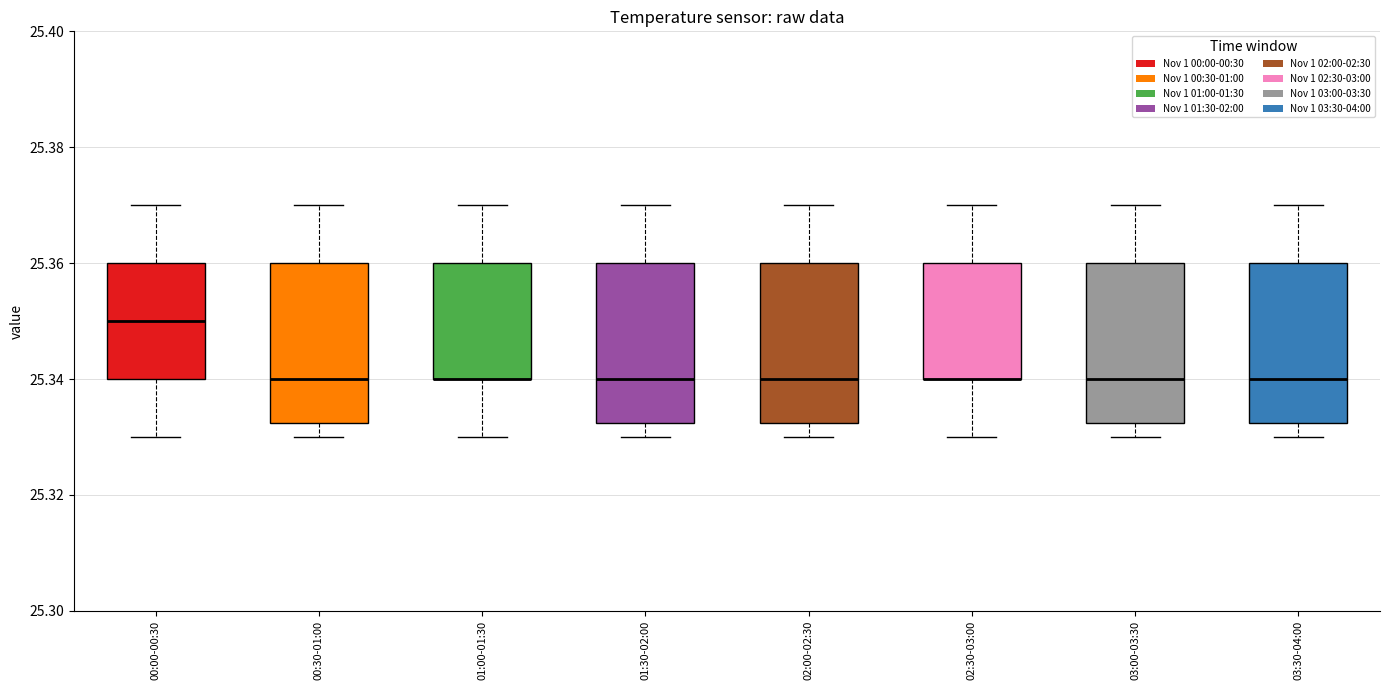

Reading left to right, read every box against the y-axis: the position of its median line, the range the box covers, and the ends of its whiskers. The values are not printed on the chart, so give them approximately, as read against the axis.

00:00-00:30: median 25.350, box 25.340 to 25.360, whiskers 25.330 to 25.370
00:30-01:00: median 25.340, box 25.332 to 25.360, whiskers 25.330 to 25.370
01:00-01:30: median 25.340 (drawn on the box's lower edge), box 25.340 to 25.360, whiskers 25.330 to 25.370
01:30-02:00: median 25.340, box 25.332 to 25.360, whiskers 25.330 to 25.370
02:00-02:30: median 25.340, box 25.332 to 25.360, whiskers 25.330 to 25.370
02:30-03:00: median 25.340 (drawn on the box's lower edge), box 25.340 to 25.360, whiskers 25.330 to 25.370
03:00-03:30: median 25.340, box 25.332 to 25.360, whiskers 25.330 to 25.370
03:30-04:00: median 25.340, box 25.332 to 25.360, whiskers 25.330 to 25.370